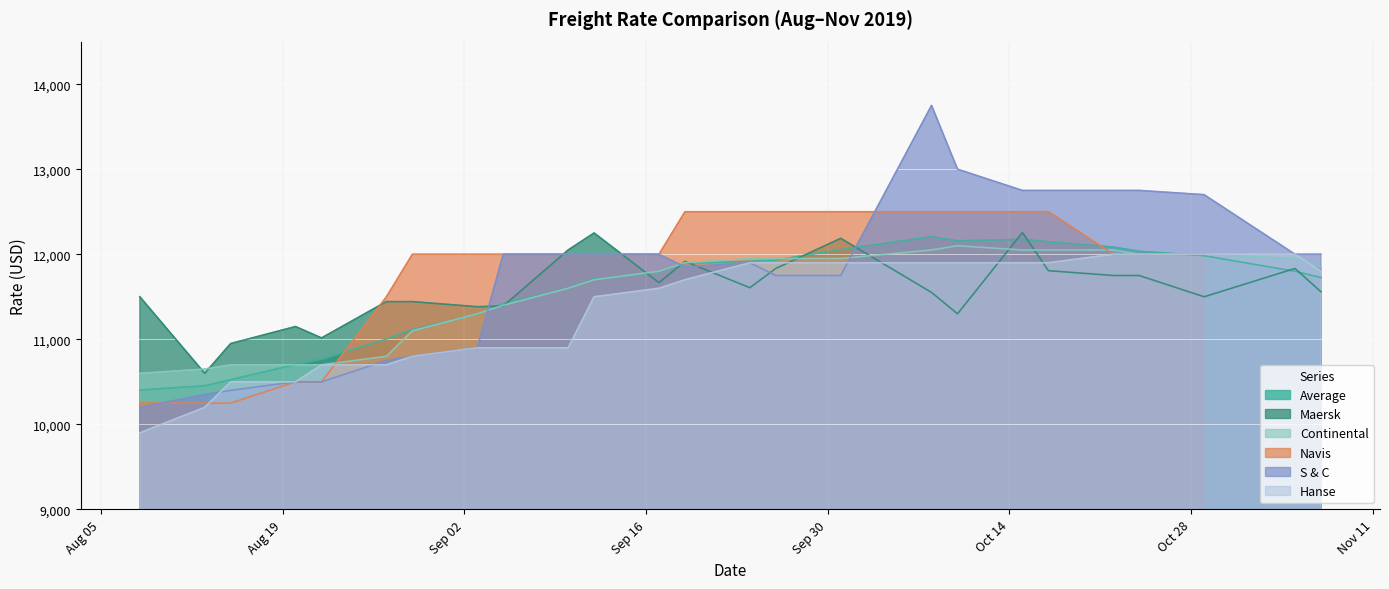

What is the minimum value for Hanse?

9900